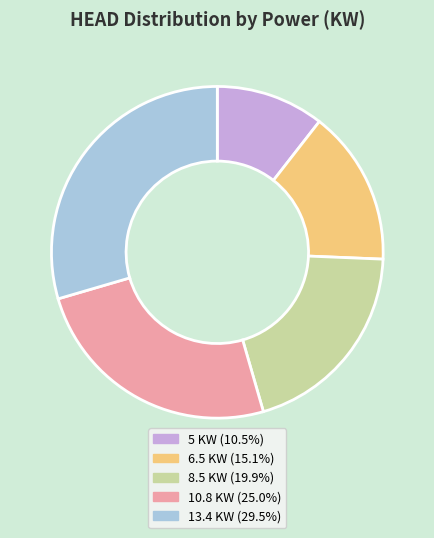

Does any single category account for the majority?

No